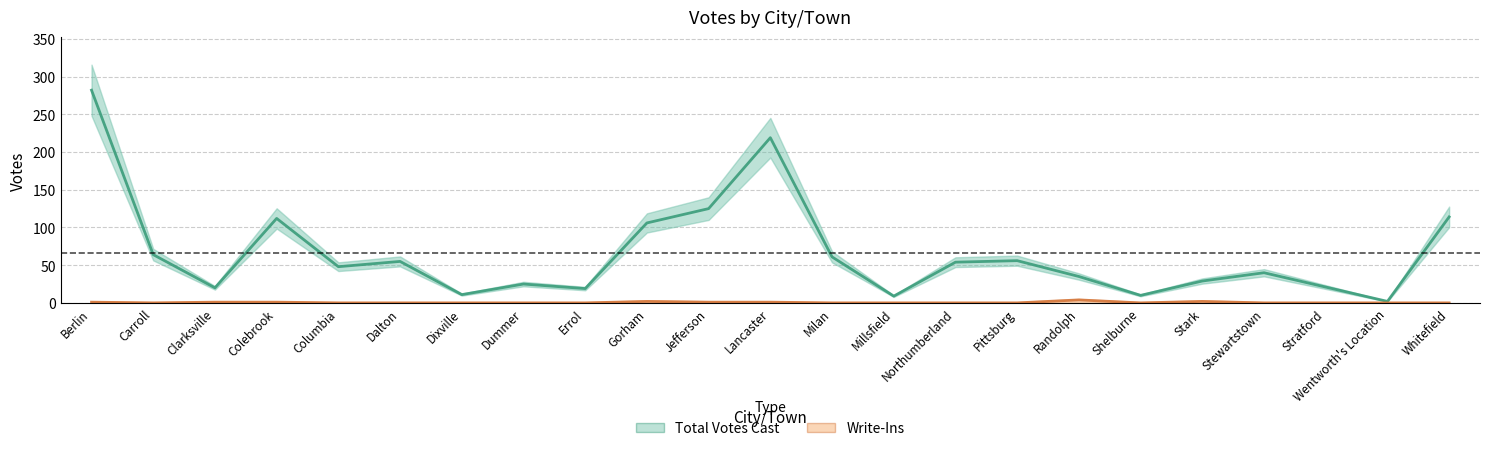

Which label corresponds to the smallest value in the chart?

Carroll